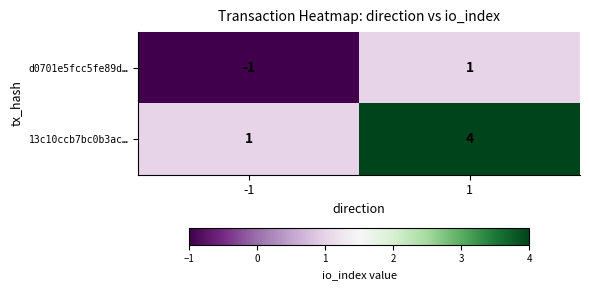

What is the difference between the maximum and minimum values in the 13c10ccb7bc0b3ac… series?

3